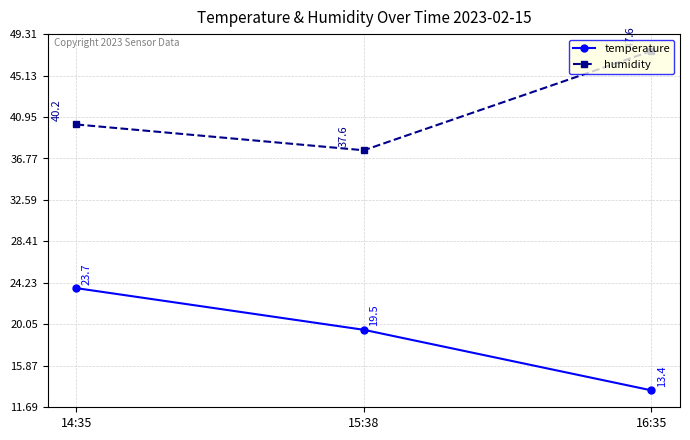

Which series has the largest range (max minus min)?

temperature